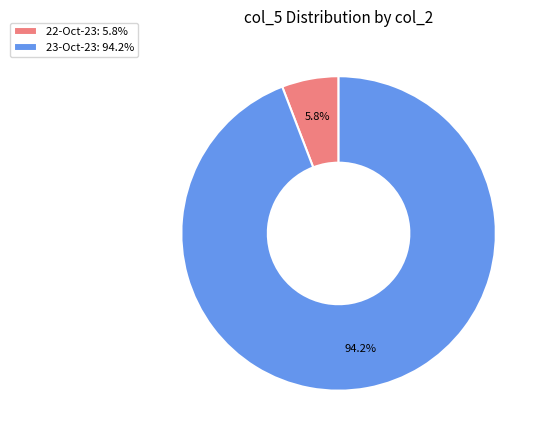

What is the majority slice?

23-Oct-23: 94.2%